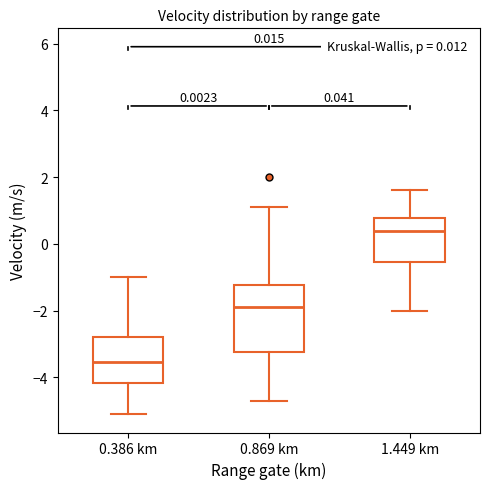

Which box is the tallest, from its lower edge to its upper edge?

0.869 km